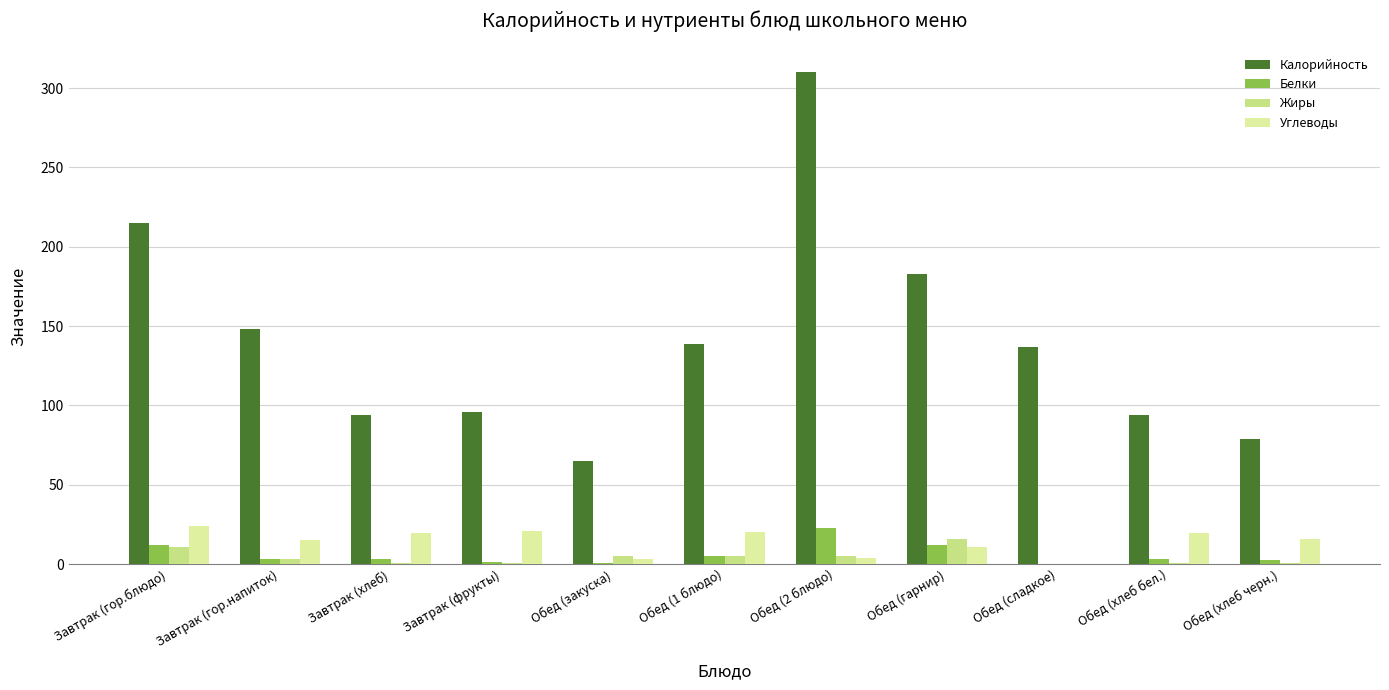

What is the maximum value for Жиры?

16.0